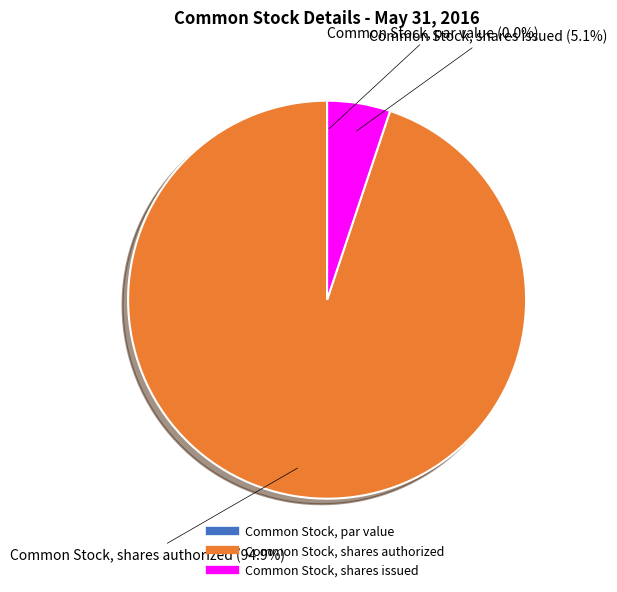

What is the largest slice in the pie chart?

Common Stock, shares authorized